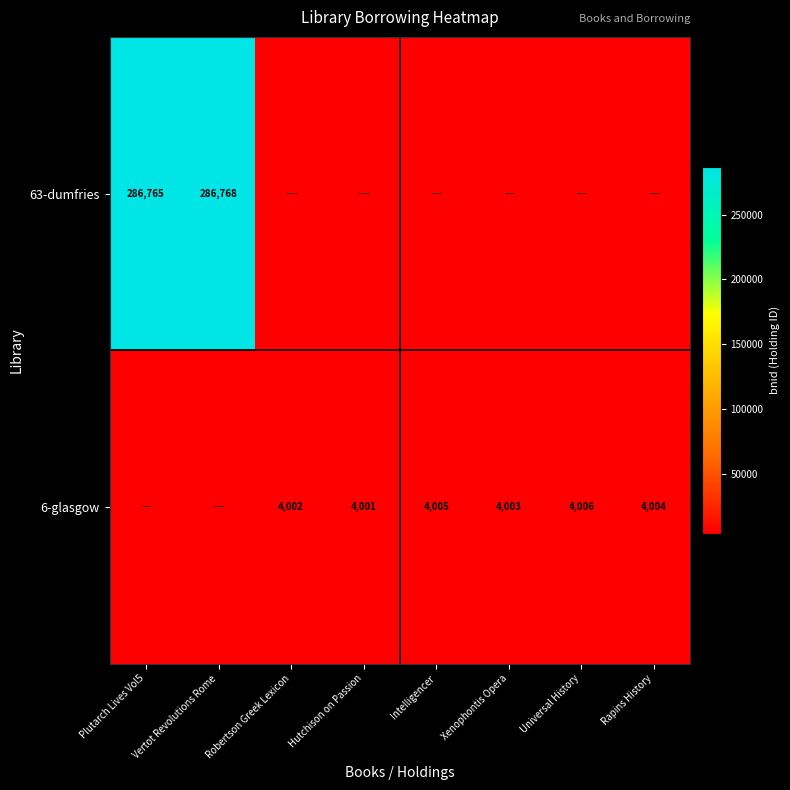

What is the difference between the highest and lowest values at Rapins History?

4